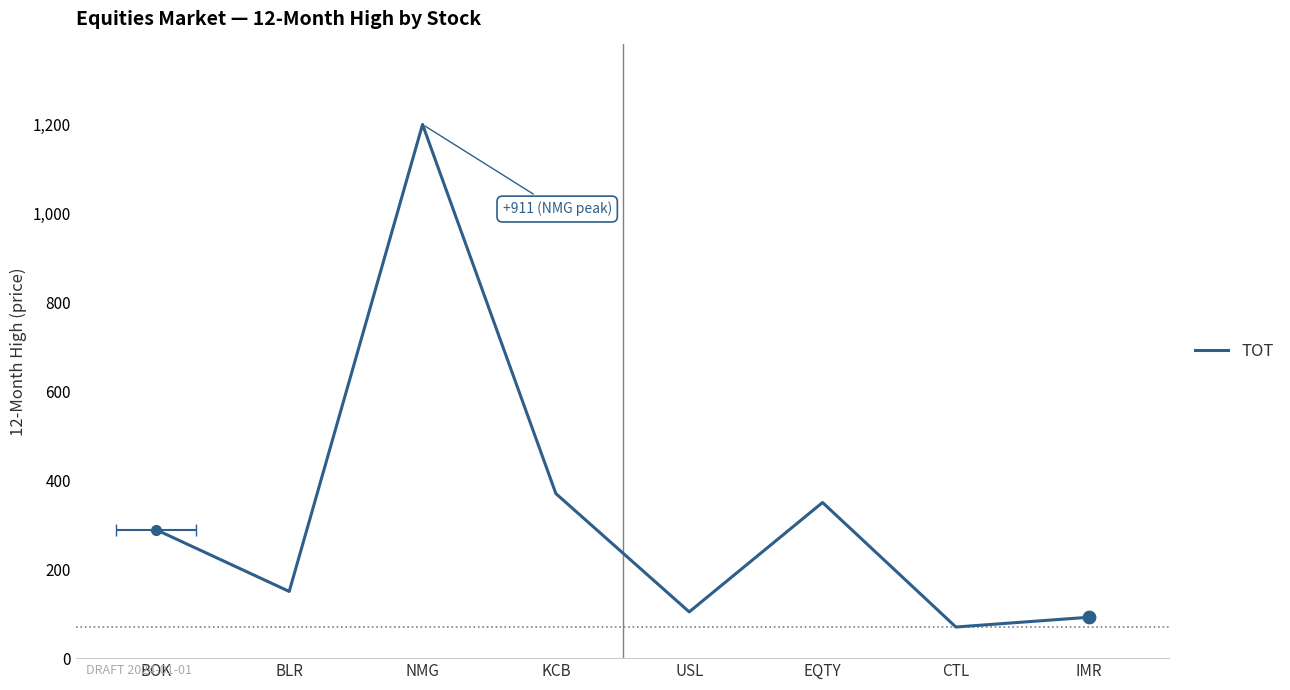

What is the change in value from KCB to IMR?

-278